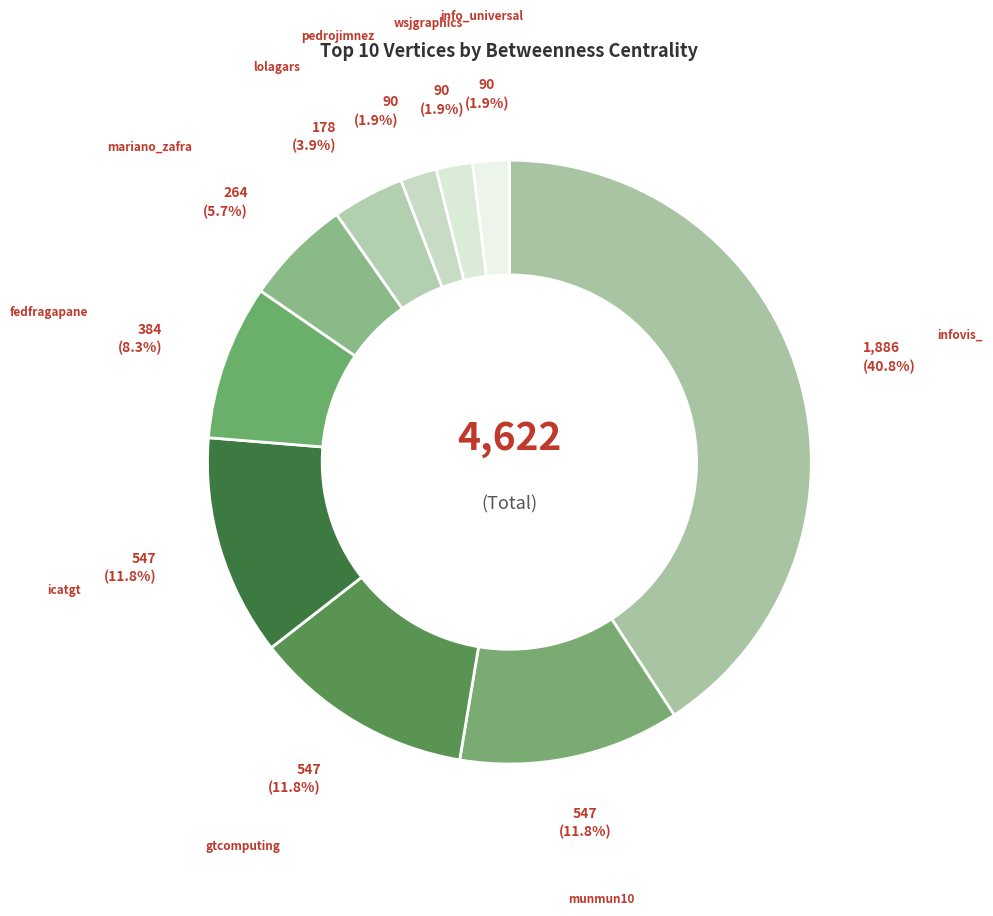

How many segments does this pie chart have?

10